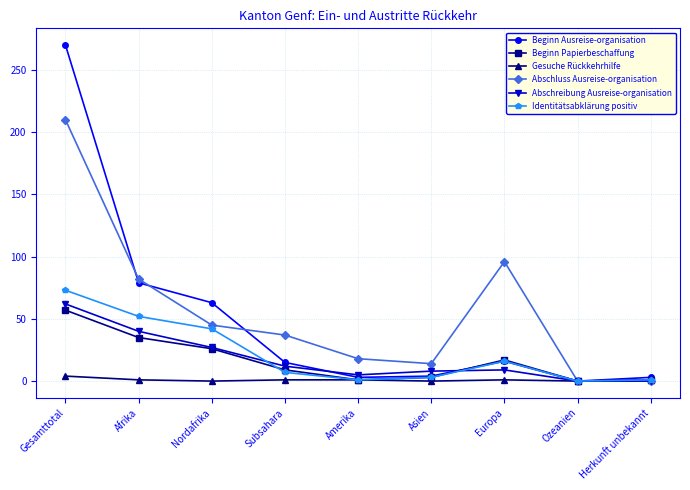

Which series has the largest range (max minus min)?

Beginn Ausreise-organisation